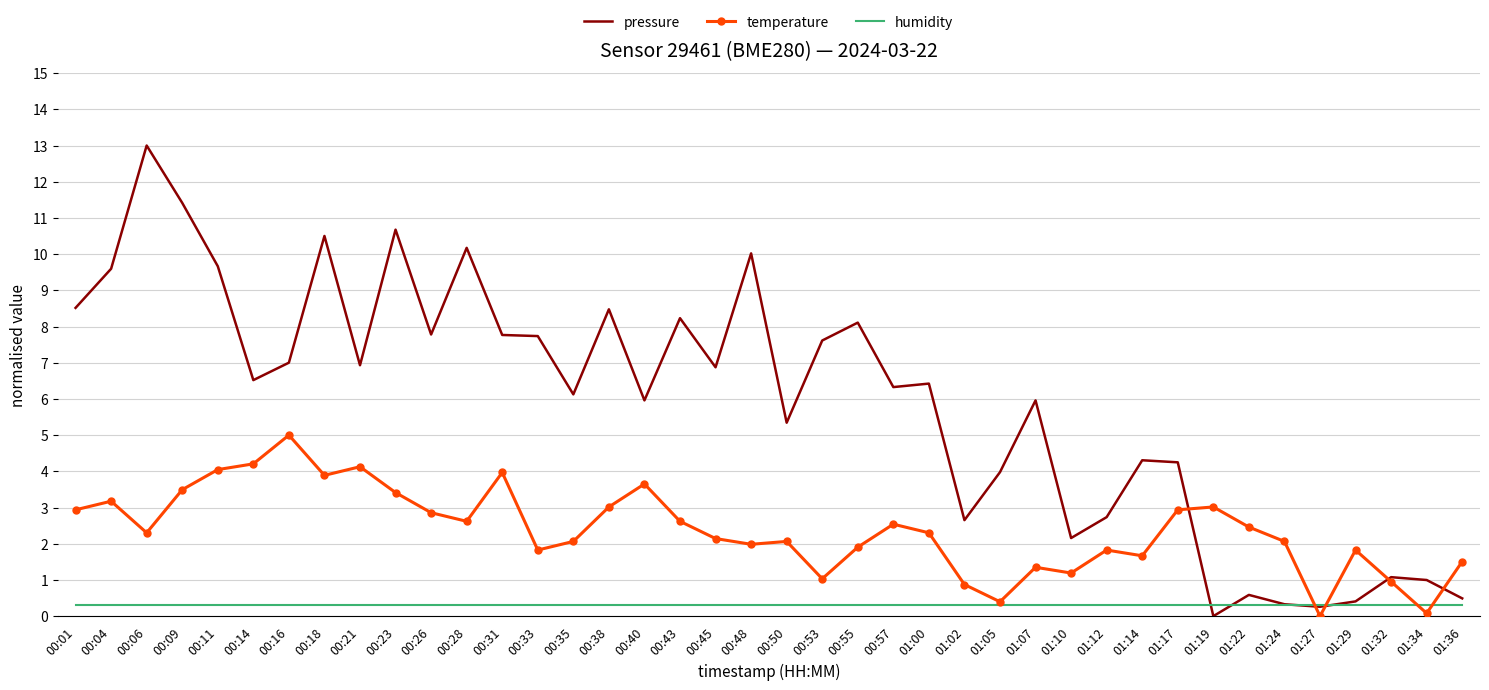

The pressure series shows 4.3 at 01:14. True or false?

True